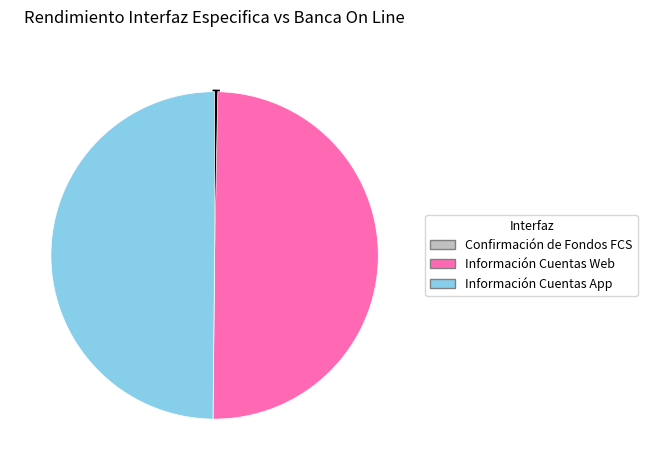

Between Información Cuentas App and Confirmación de Fondos FCS, which is larger?

Información Cuentas App